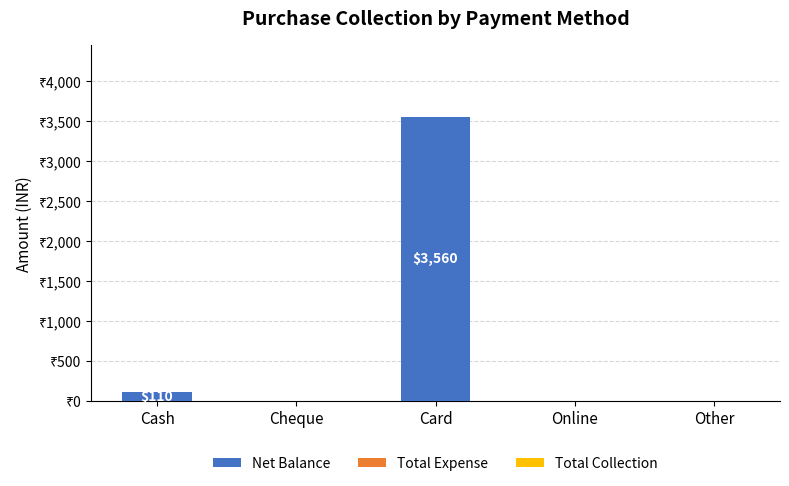

Are the bars horizontal?

No